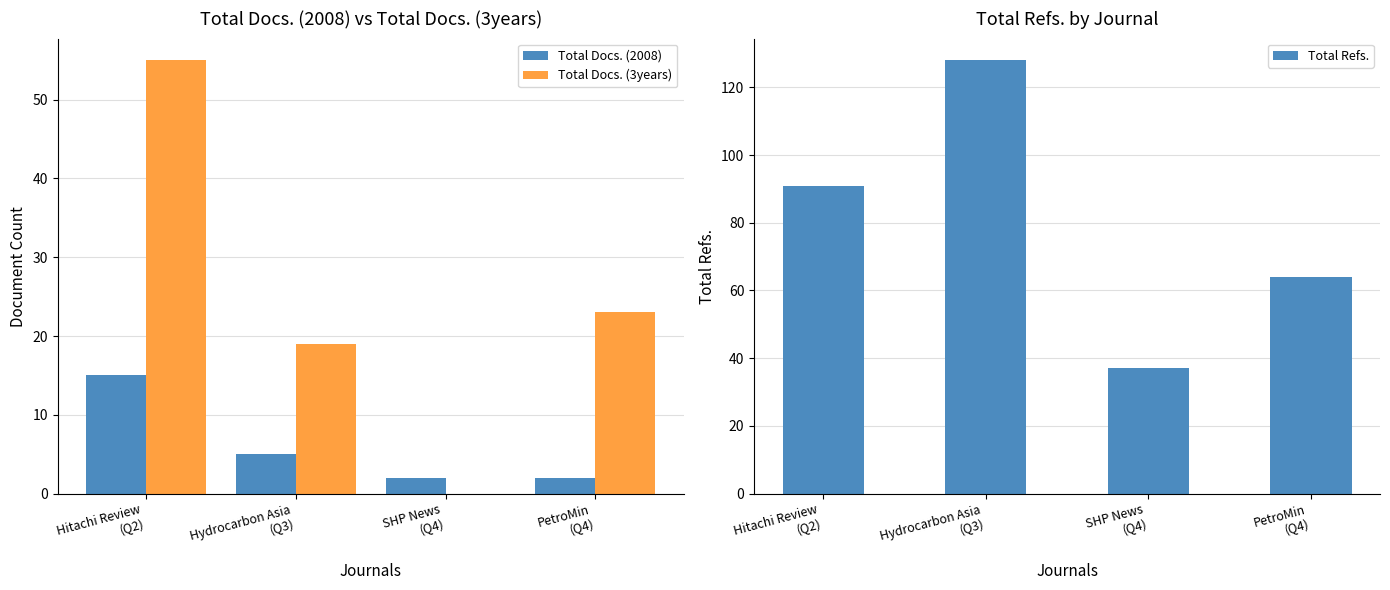

What is the sum of the Total Docs. (3years) values at Hydrocarbon Asia
(Q3) and Hitachi Review
(Q2)?

74